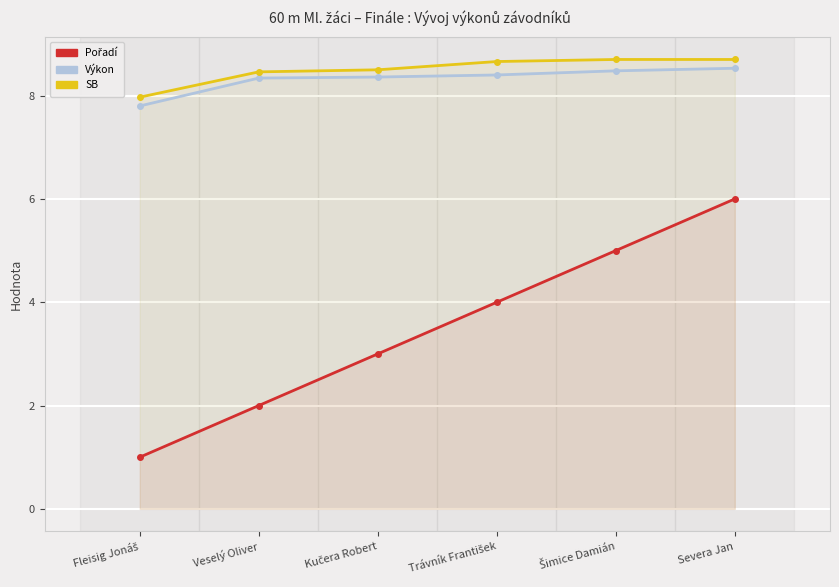

List the series in order of their peak value, highest first.

SB, Výkon, Pořadí